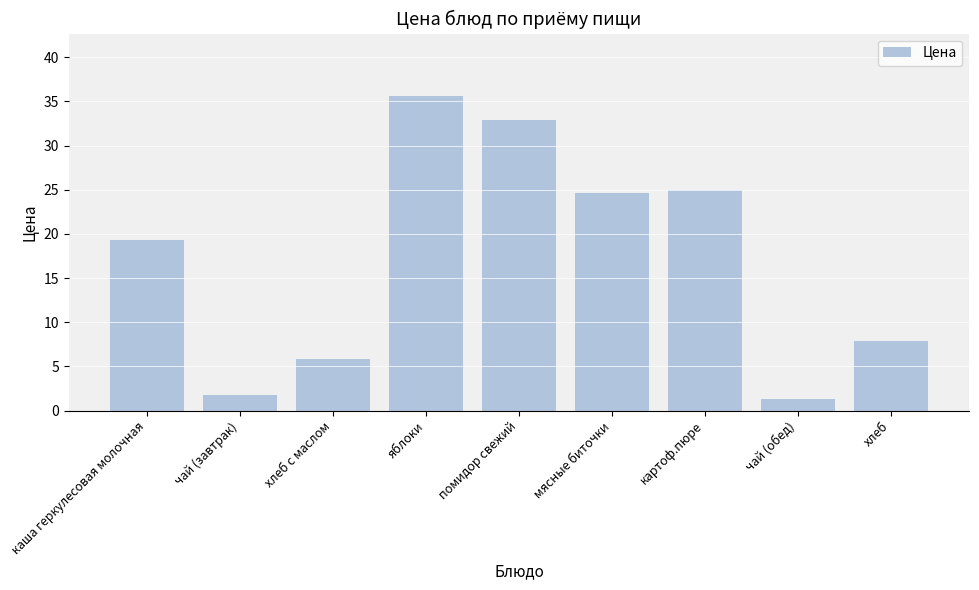

What is the greatest value displayed?

35.6